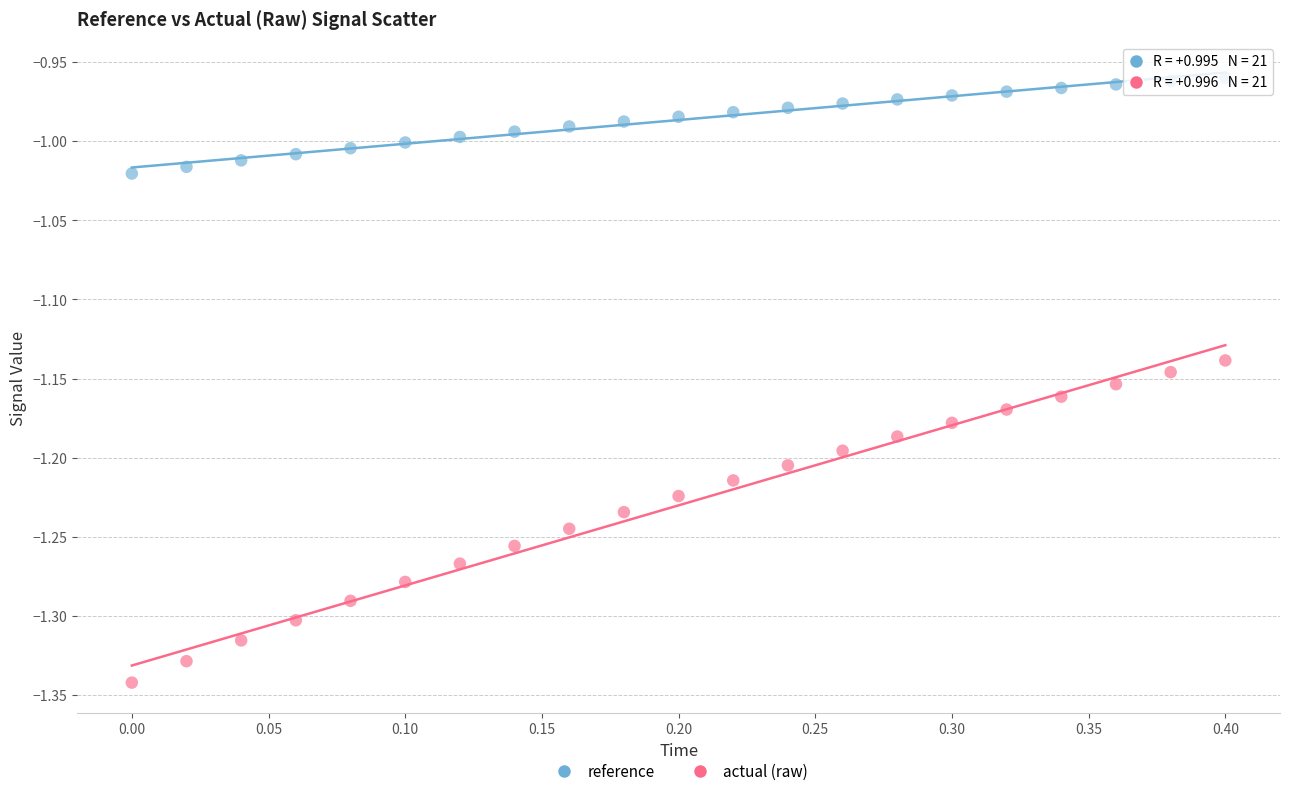

Which series reaches the maximum Y coordinate?

reference